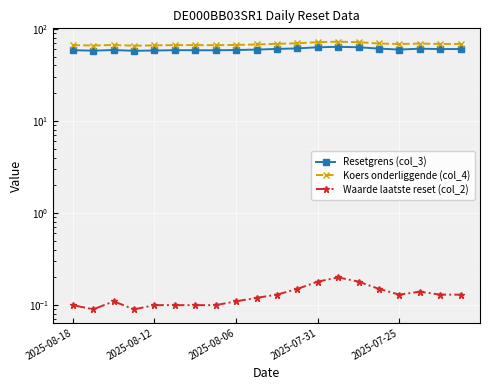

What position from the left is 2025-08-12?

5